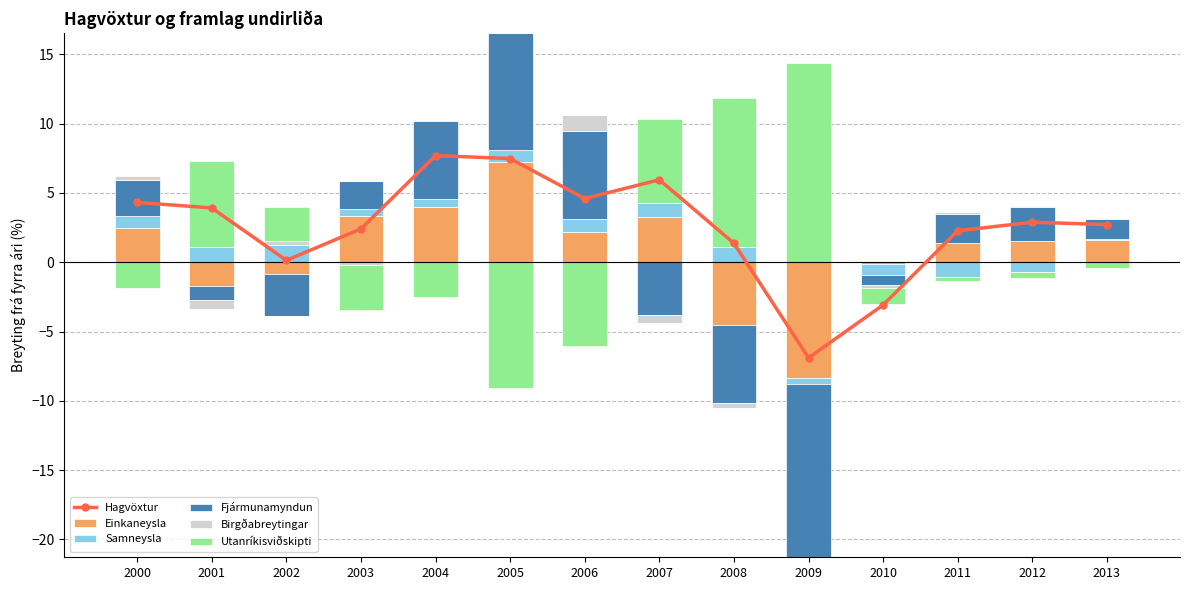

Is it true that Utanríkisviðskipti equals -9.0 at 2012?

False